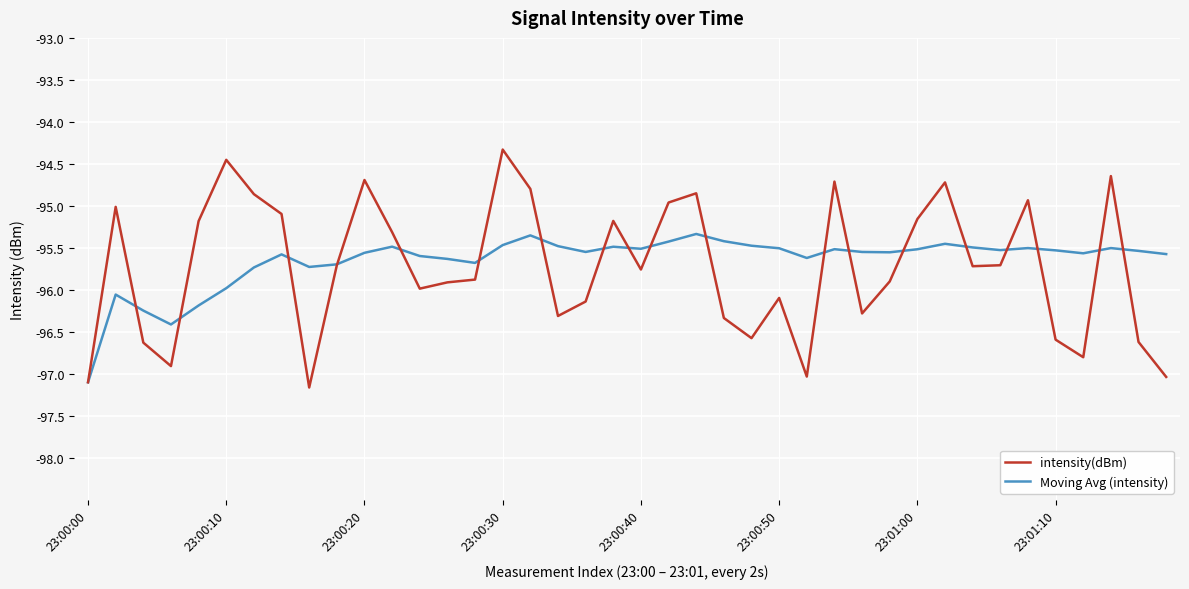

After their last crossing, which series has the higher values: intensity(dBm) or Moving Avg (intensity)?

Moving Avg (intensity)